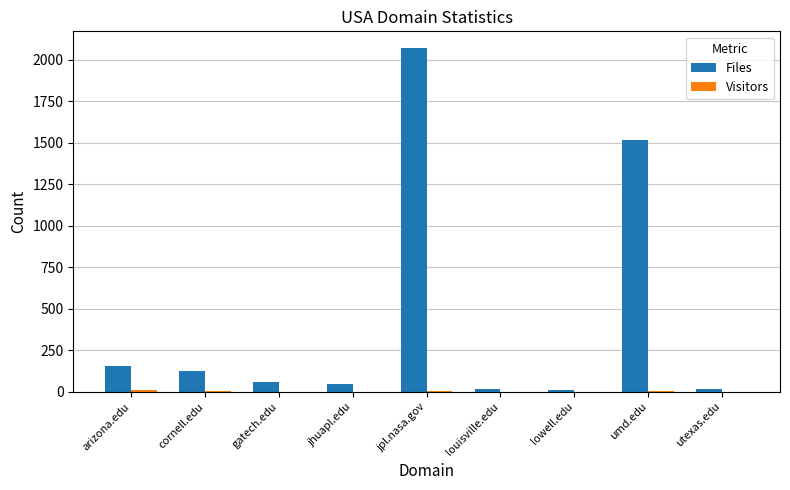

What is the maximum value for Files?

2067